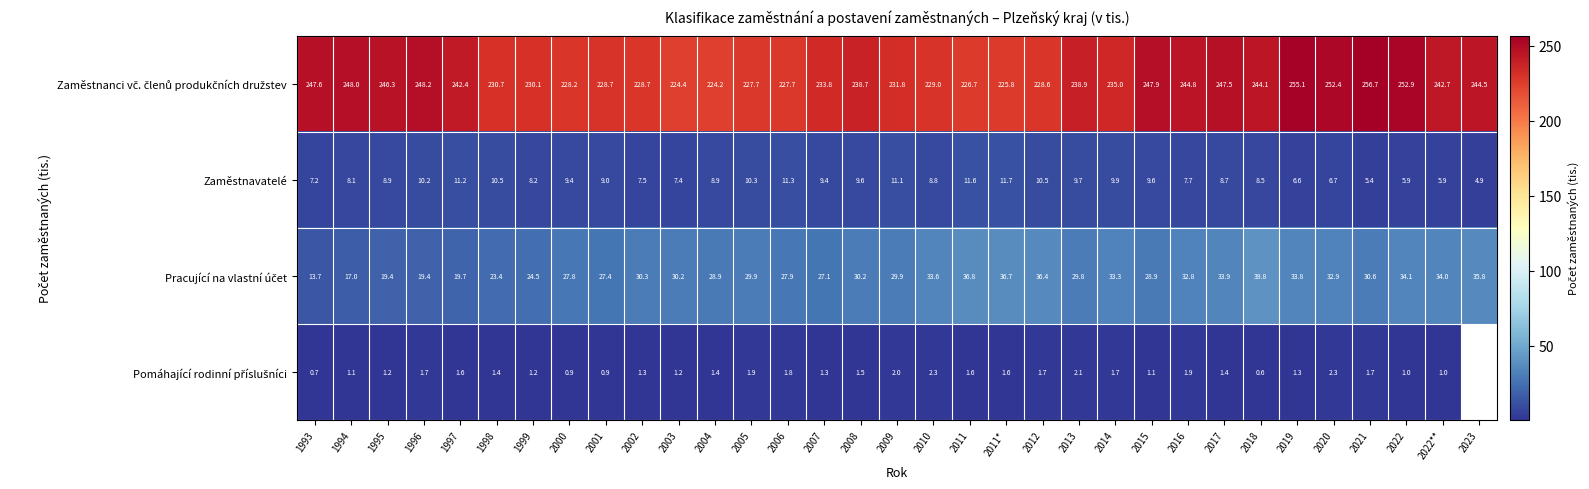

Between 1994 and 2011*, which is larger?

1994